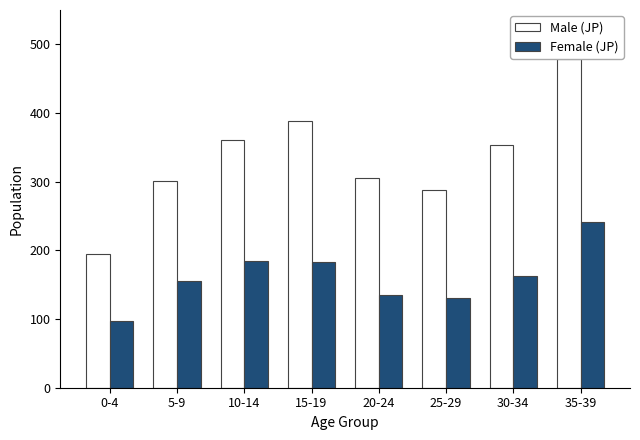

Which category has the highest value in the Male (JP) series?

35-39